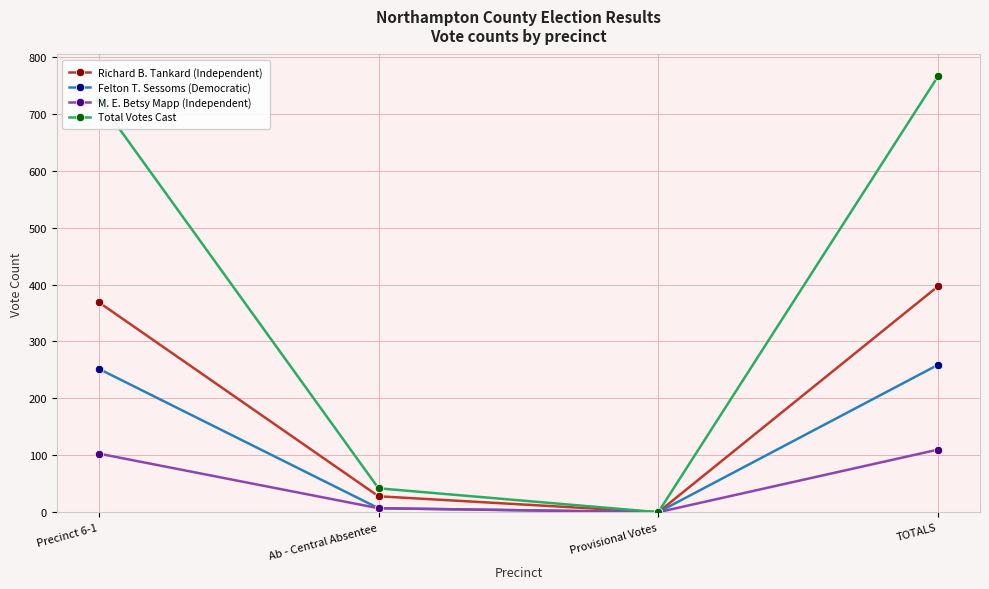

Count the number of data series in this chart.

4